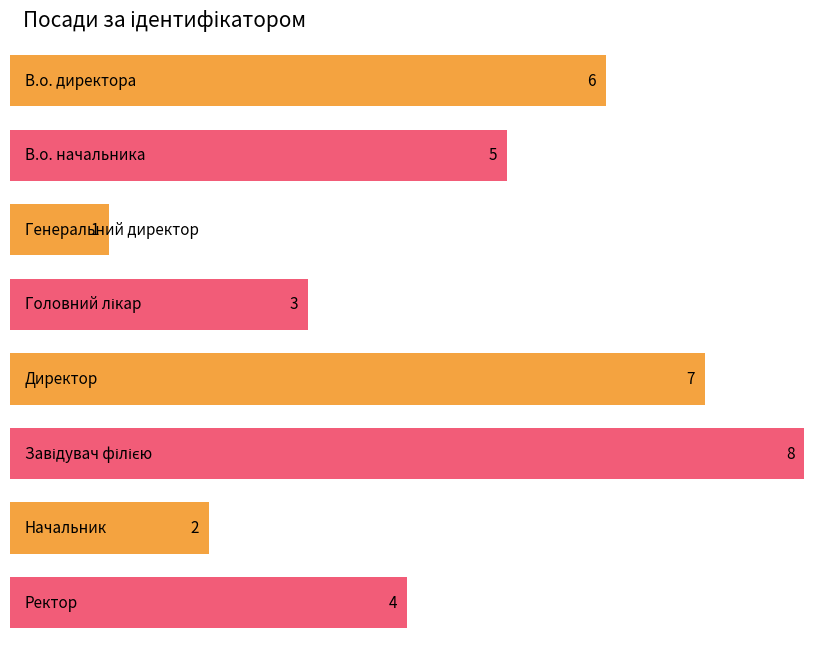

The value at В.о. директора is 4. True or false?

False